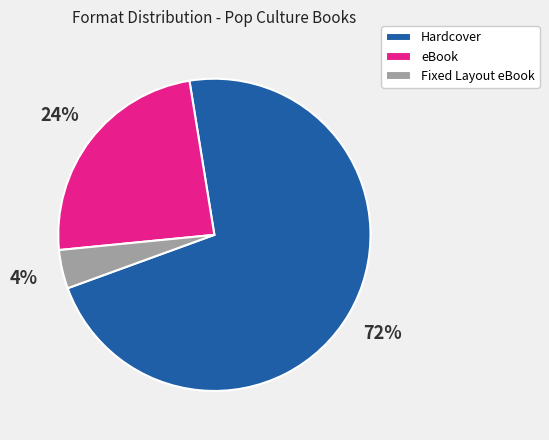

To the nearest percent, what is the difference between the Hardcover and Fixed Layout eBook slice percentages?

68%